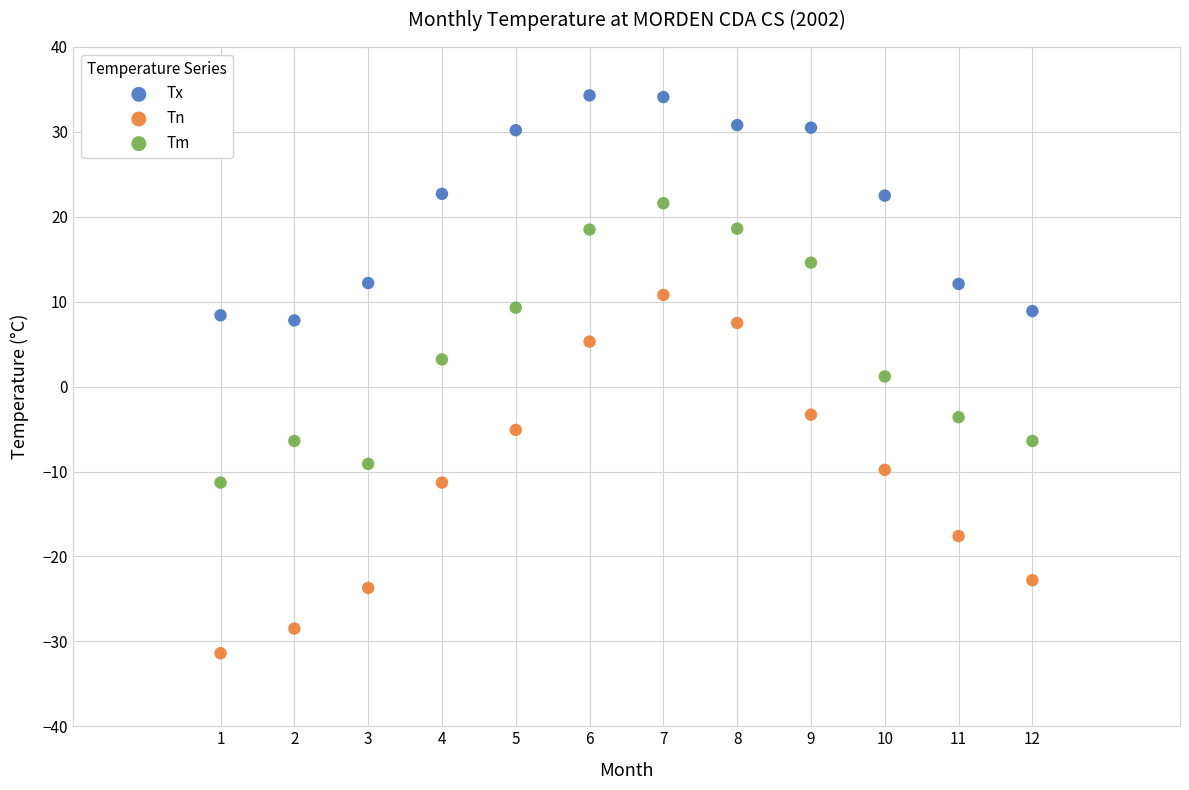

Which series reaches the maximum Y coordinate?

Tx